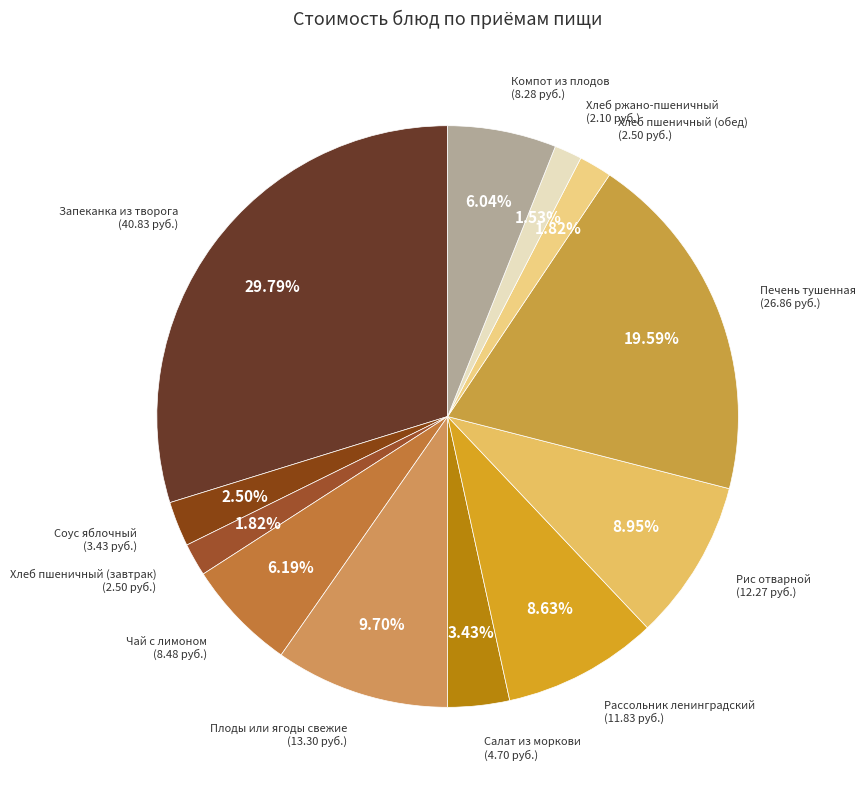

Is there any slice that represents more than half of the pie?

No